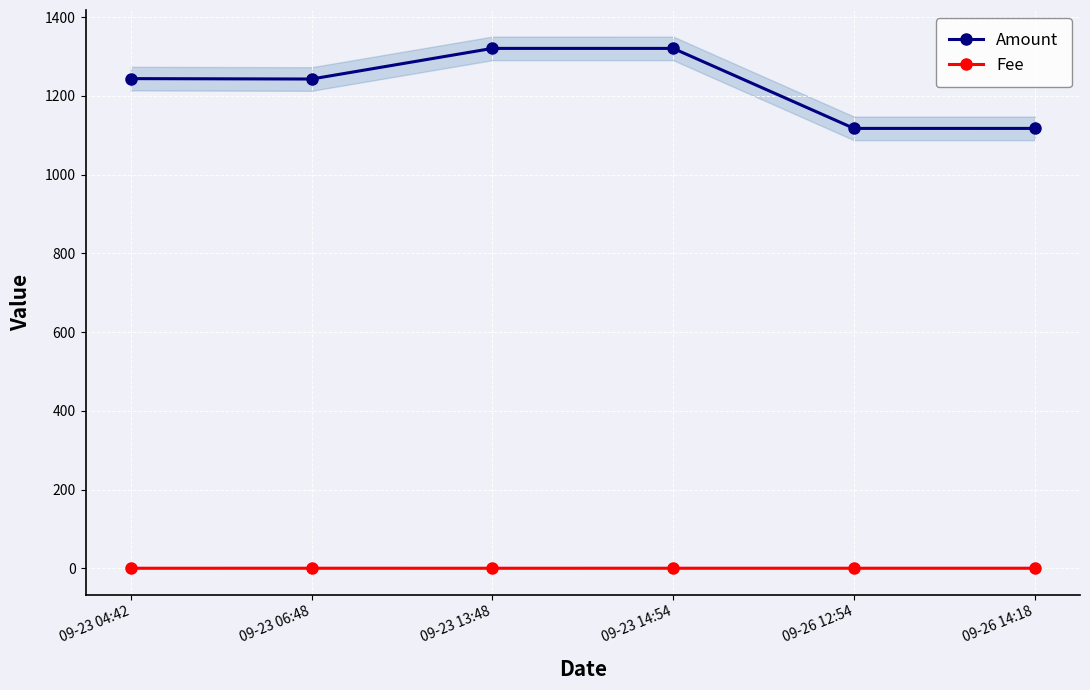

Between 09-23 04:42 and 09-23 14:54, which is larger?

09-23 14:54